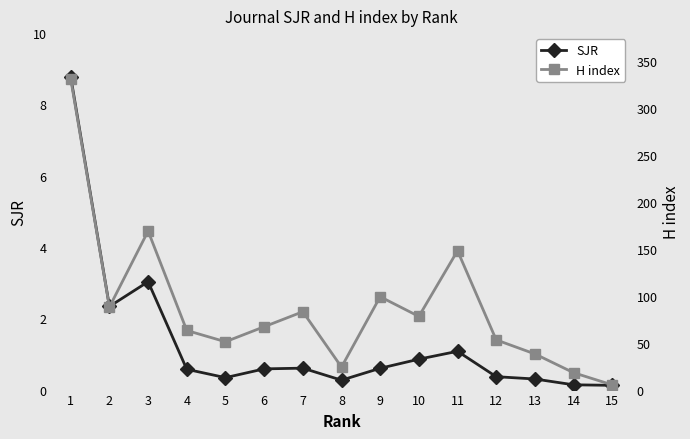

What is the value of the SJR point at the 11th from the left?

1.1